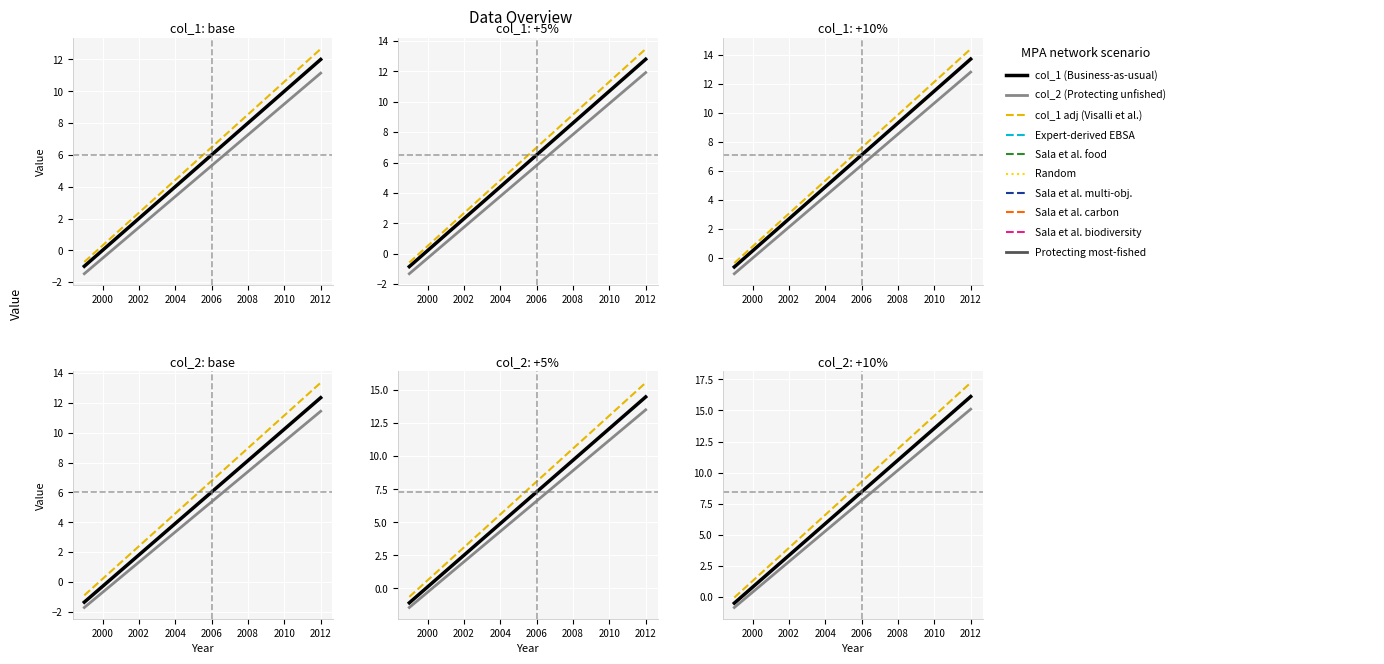

List the series in order of their peak value, highest first.

col_1 adj (Visalli et al.), col_1 (Business-as-usual), col_2 (Protecting unfished)